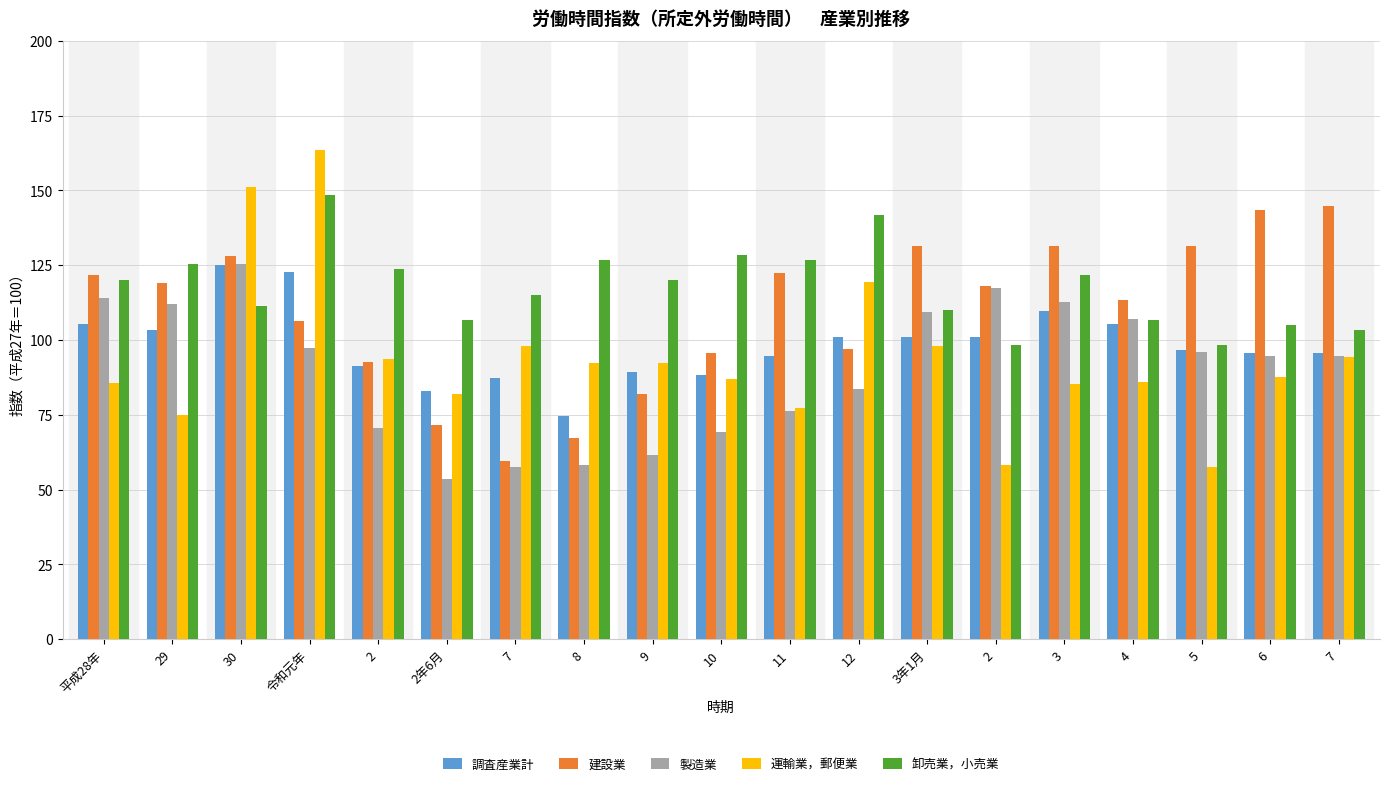

What is the label of the 11th bar from the right?

9